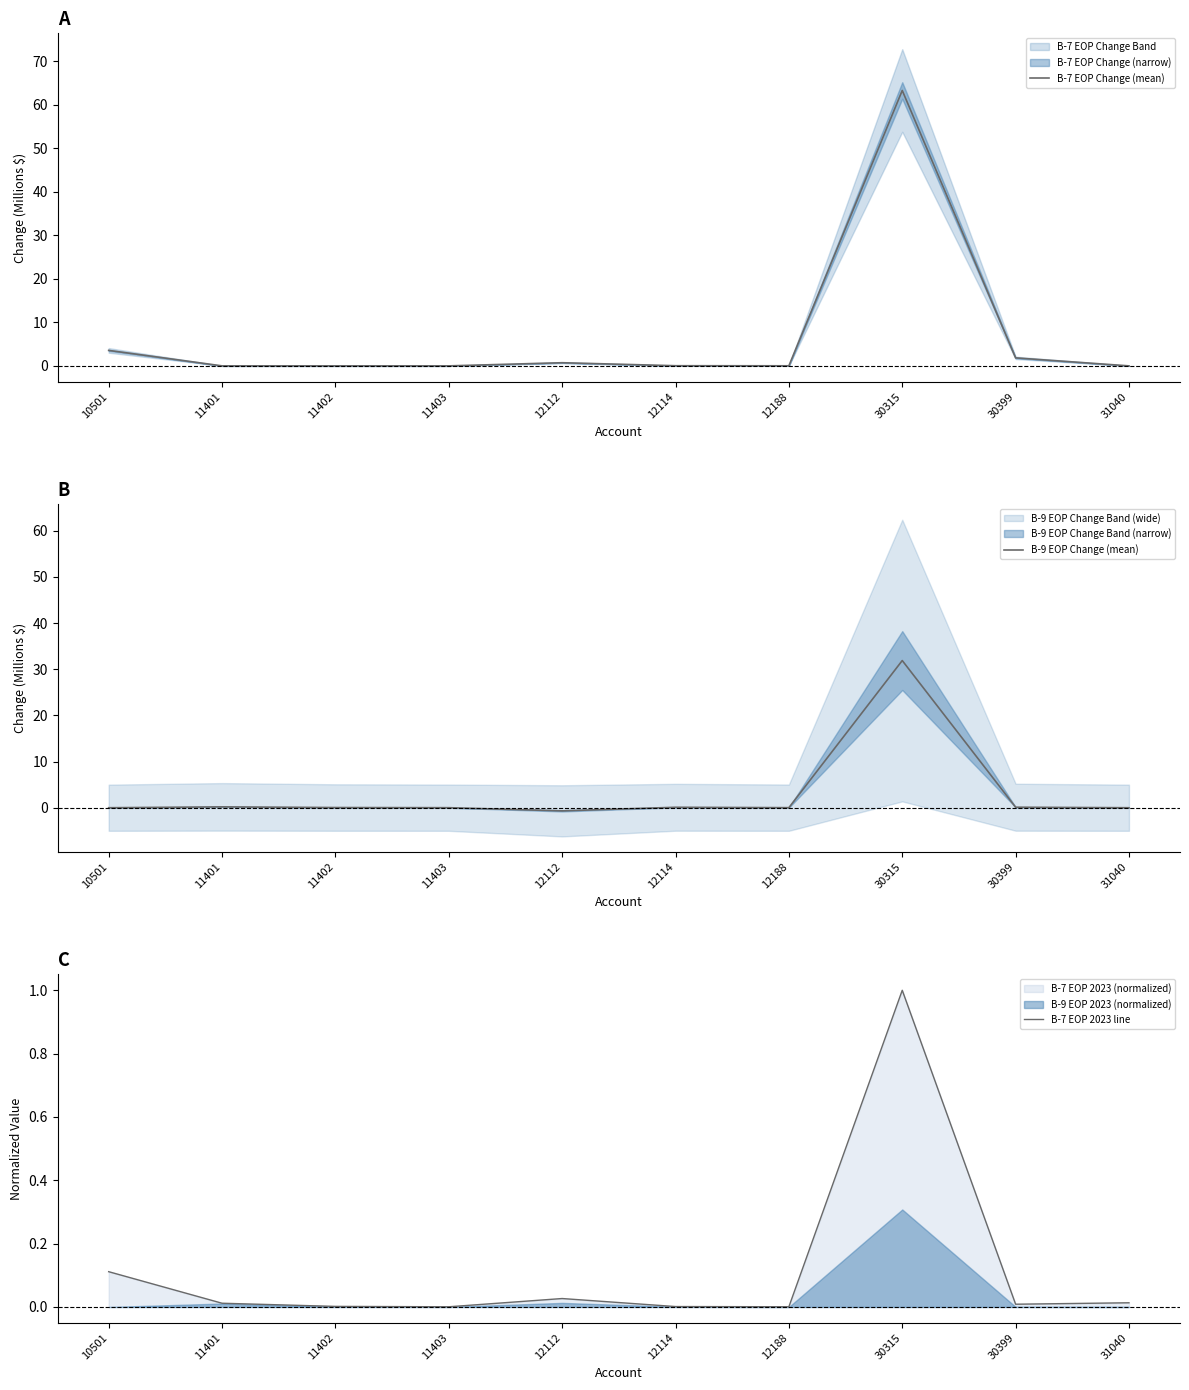

True or false: B-7 EOP 2023 line has a value of 0.2 at 10501.

False